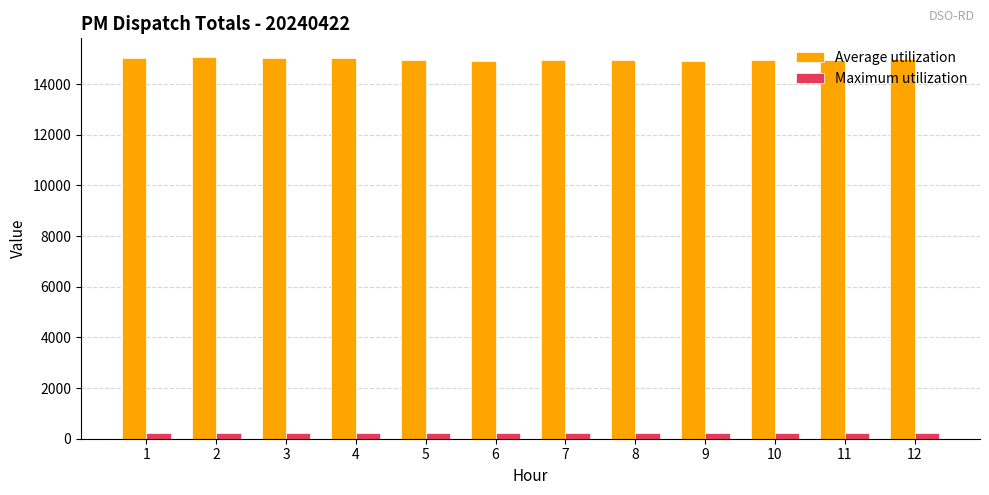

How many bars are there in total?

24